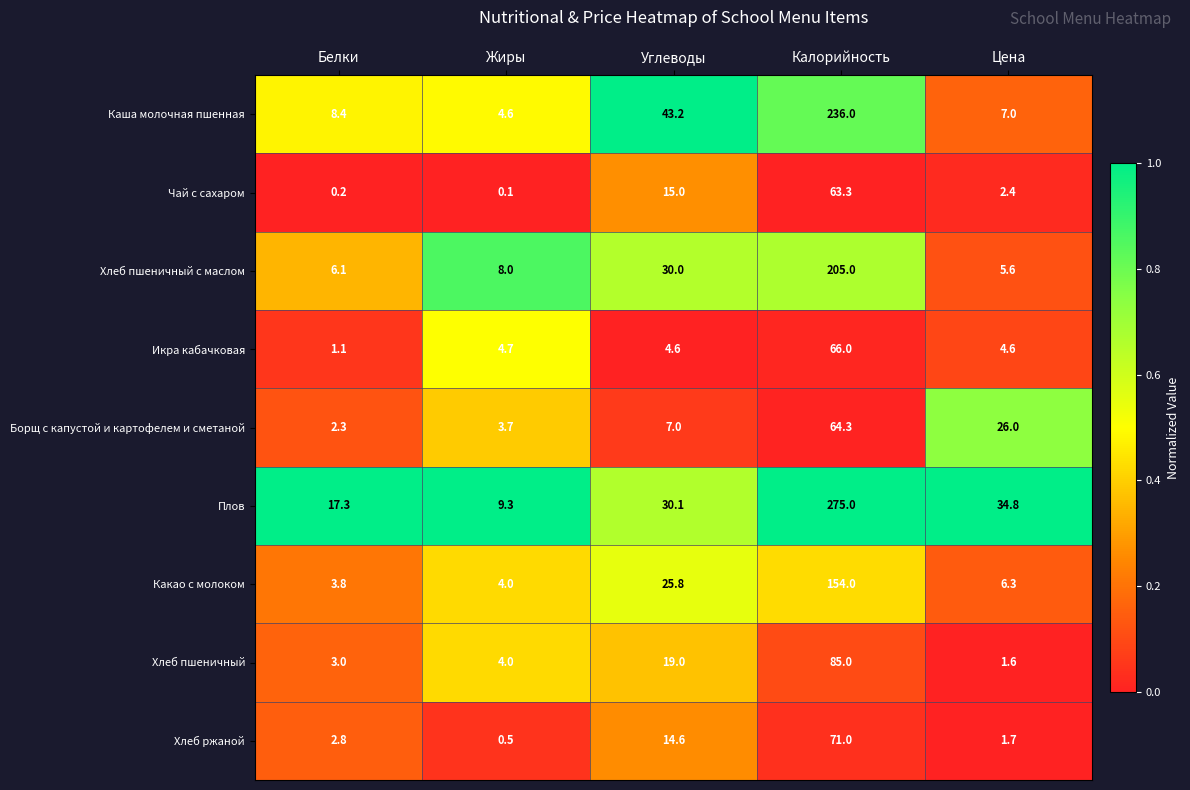

Is it true that Хлеб ржаной equals 71.0 at Калорийность?

True